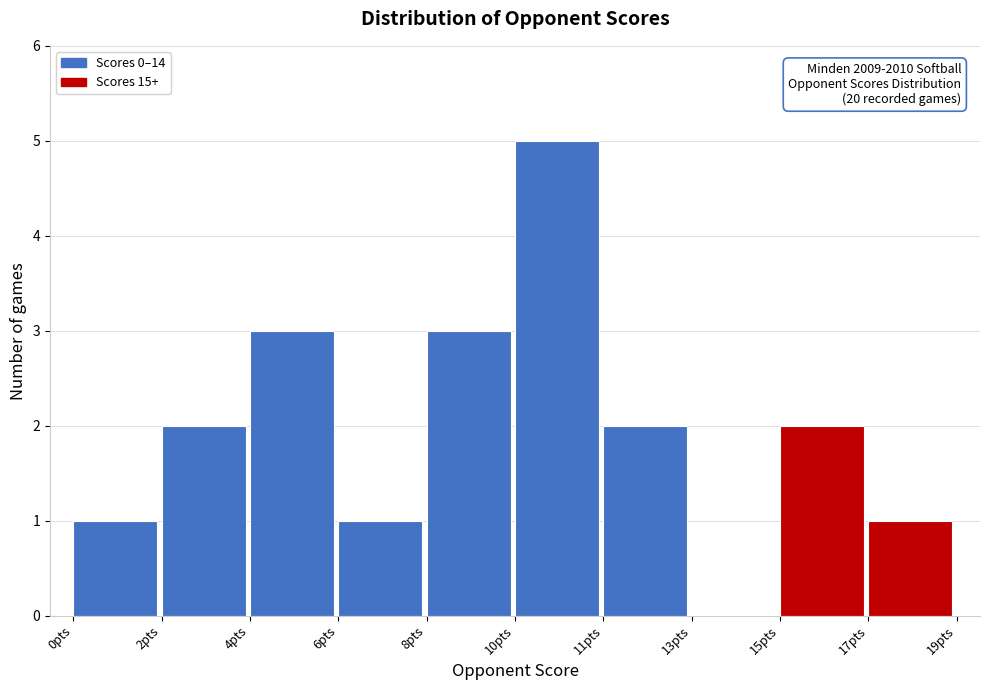

Reading left to right, transcribe all the data shown in this chart.

0pts=1	2pts=2	4pts=3	6pts=1	8pts=3	10pts=5	11pts=2	13pts=0	15pts=2	17pts=1